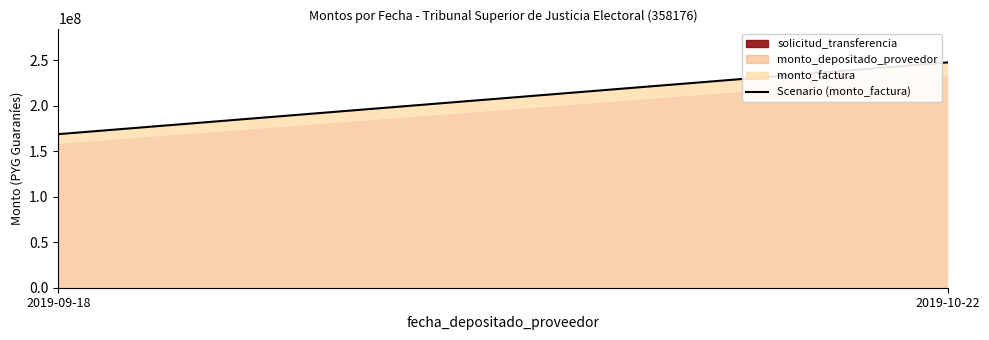

Reading left to right, extract all data points from this chart.

168730300	247584700